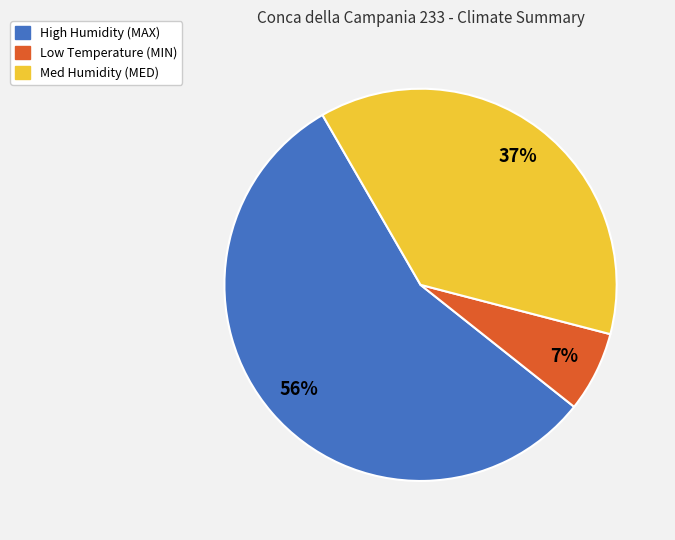

To the nearest percent, what is the average slice percentage?

33%